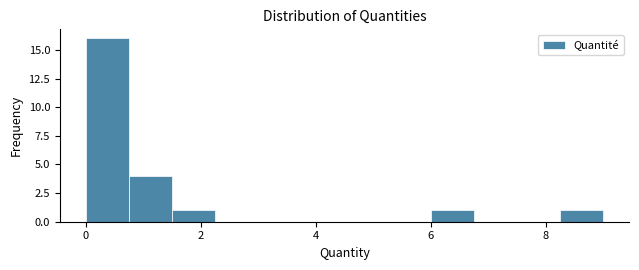

Read against the x-axis, roughly where is the centre of the tallest bar?

0.4